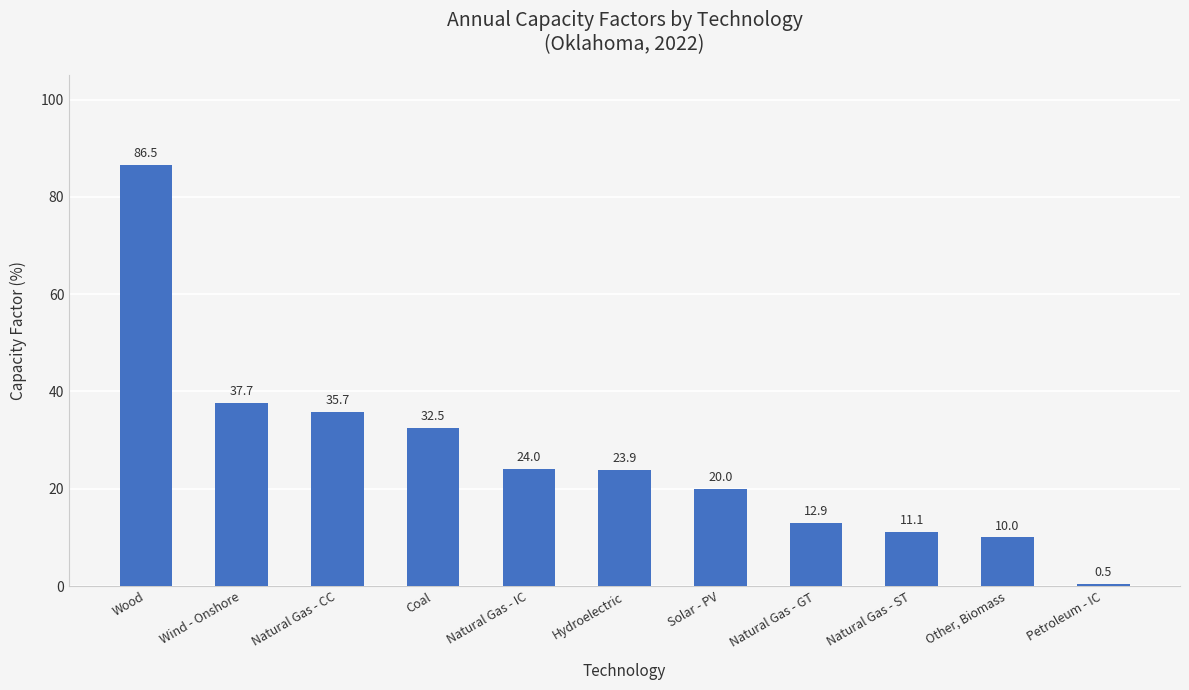

What is the maximum value shown in the chart?

86.5